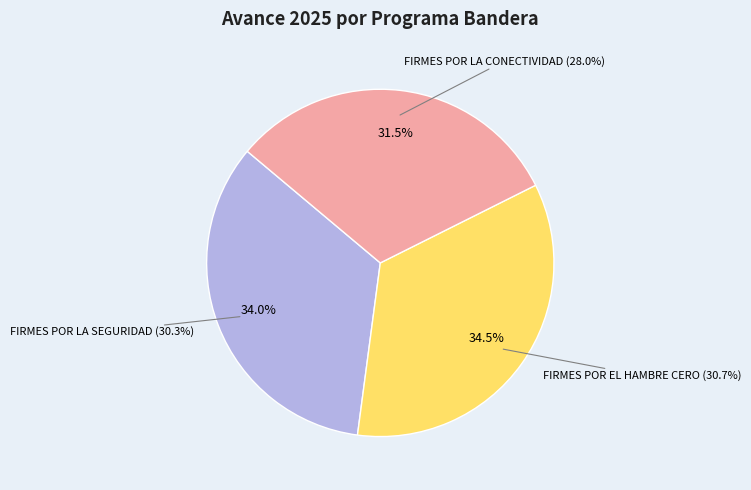

How many segments does this pie chart have?

3